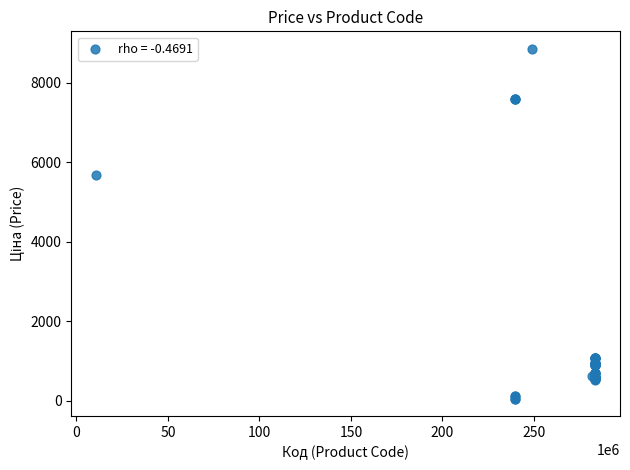

What Y value in the scatter plot is closest to 4456?

5673.8